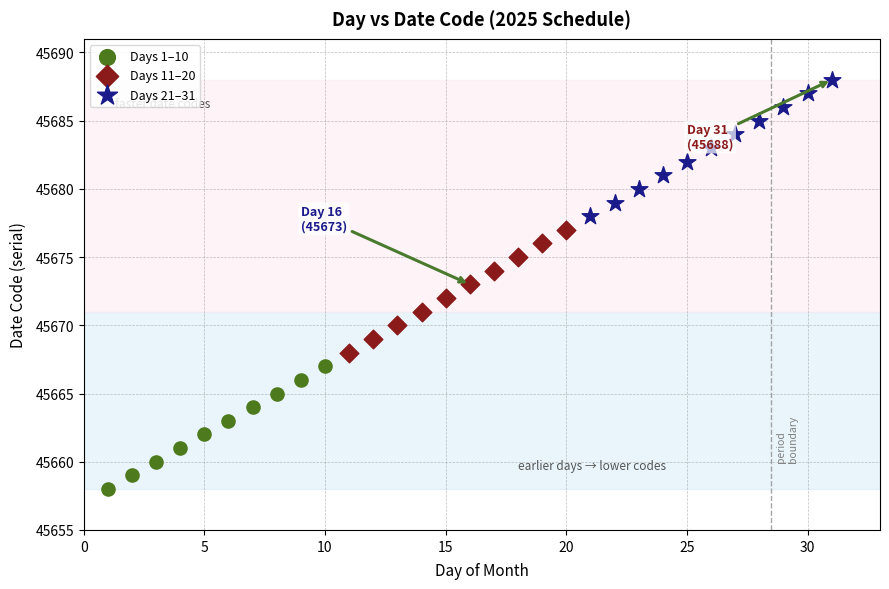

Which series contains the lowest Y value?

Days 1–10